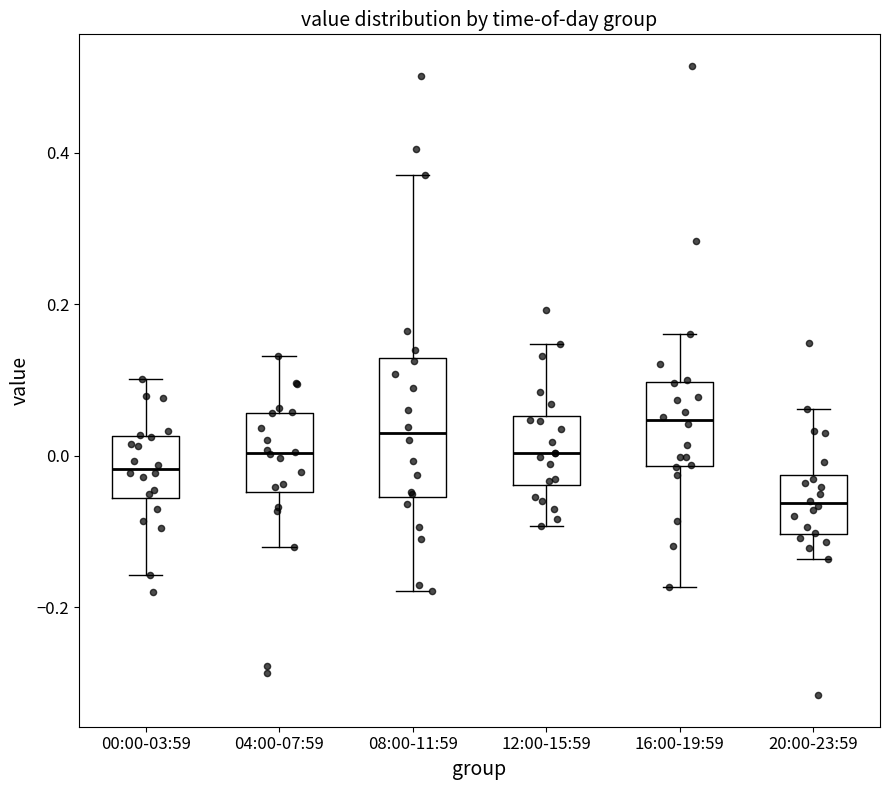

Reading left to right, transcribe this box plot: for each box, give where its median line is, the range the box spans, and where its two whiskers end, as read against the y-axis. The values are not printed on the chart, so give them approximately, as read against the axis.

00:00-03:59: median -0.02, box -0.06 to 0.02, whiskers -0.16 to 0.10
04:00-07:59: median 0.00, box -0.04 to 0.06, whiskers -0.12 to 0.14
08:00-11:59: median 0.02, box -0.06 to 0.12, whiskers -0.18 to 0.38
12:00-15:59: median 0.00, box -0.04 to 0.06, whiskers -0.10 to 0.14
16:00-19:59: median 0.04, box -0.02 to 0.10, whiskers -0.18 to 0.16
20:00-23:59: median -0.06, box -0.10 to -0.02, whiskers -0.14 to 0.06